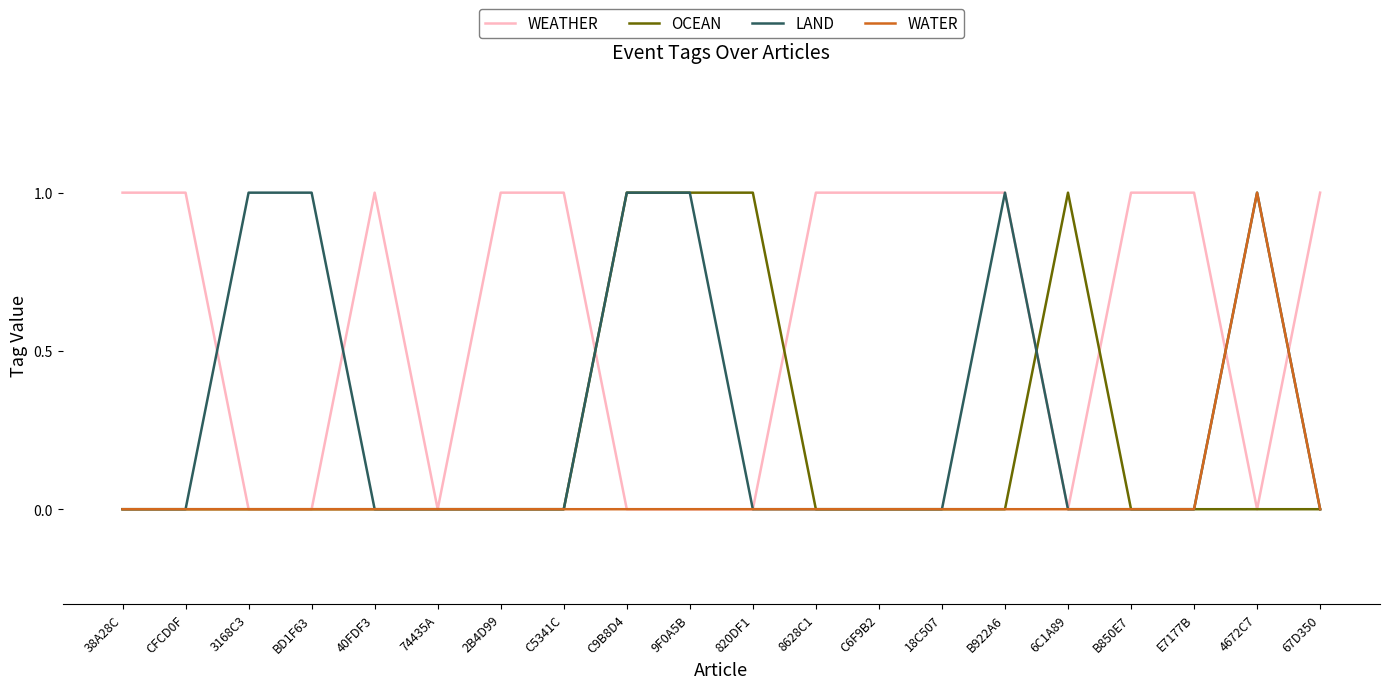

Which series has the largest total across all categories?

WEATHER